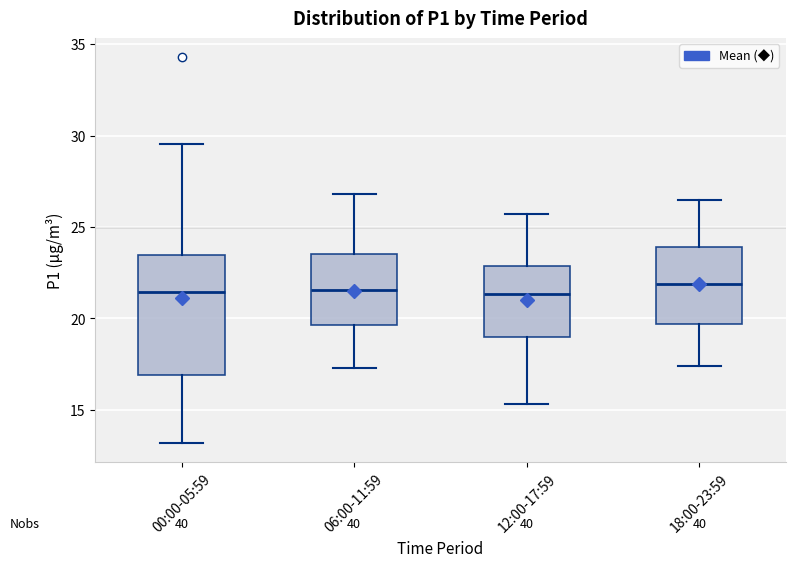

Which box is the tallest, from its lower edge to its upper edge?

00:00-05:59